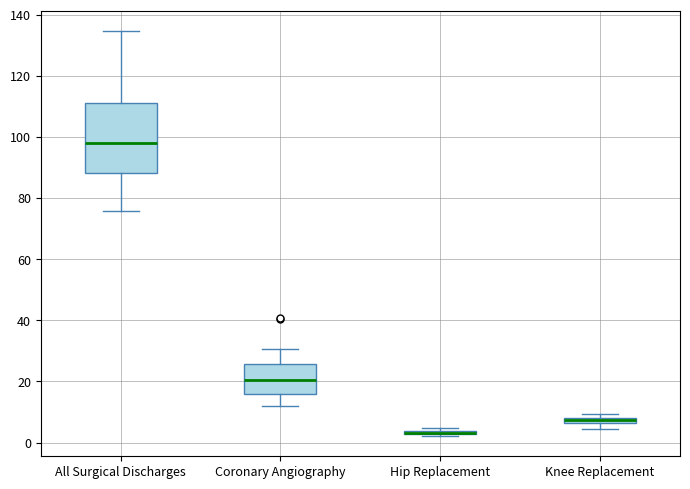

Where is the upper edge of the box for Knee Replacement on the y-axis? The values are not printed on the chart, so give them approximately, as read against the axis.

8